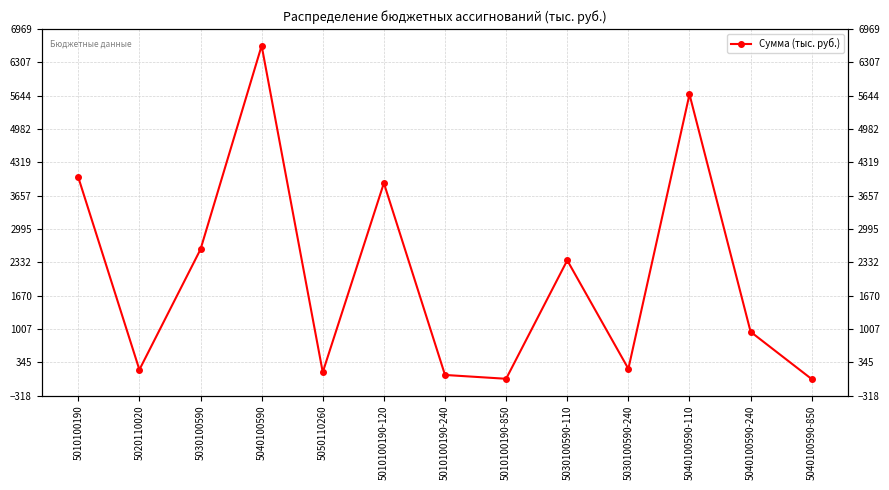

Where is the first local minimum?

5020110020